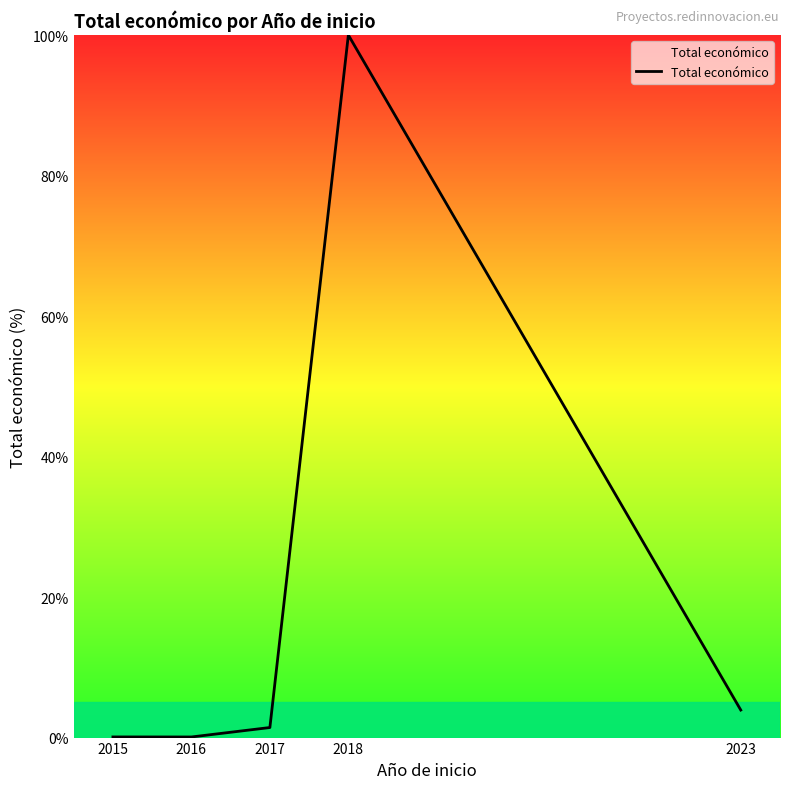

At which label is the value closest to 50?

2023